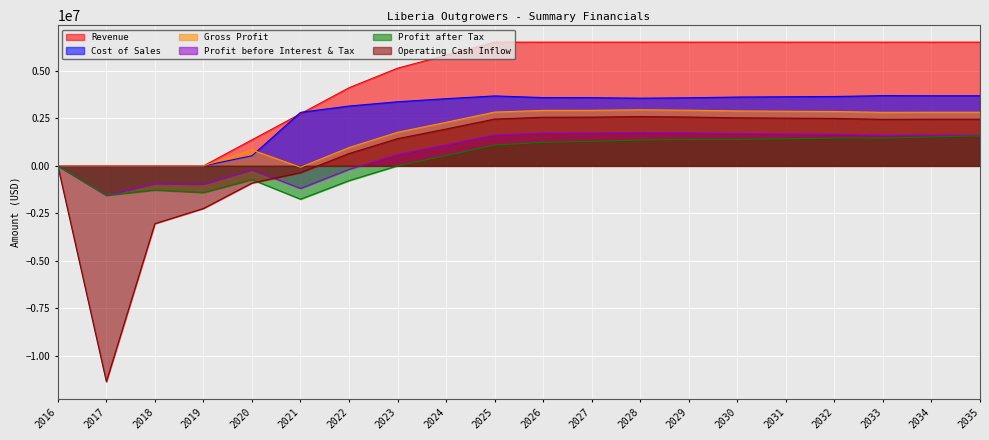

Is it true that Profit after Tax equals 1577081.0 at 2035?

True